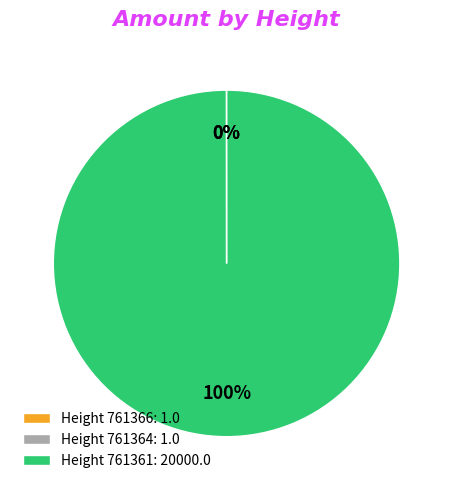

To the nearest percent, what is the average slice percentage?

33%